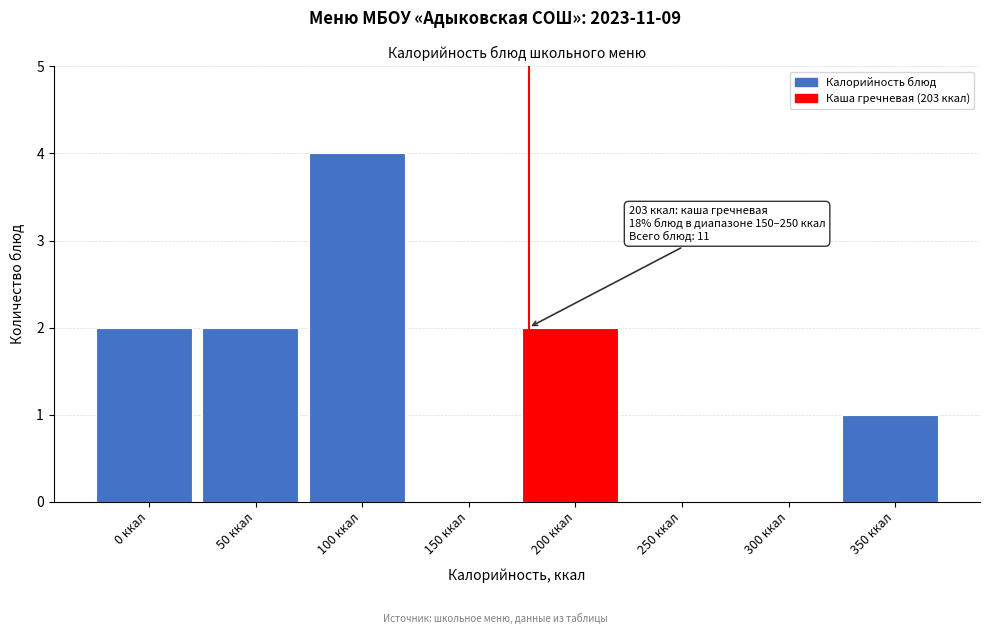

Reading left to right, extract all data points from this chart.

0 ккал=2	50 ккал=2	100 ккал=4	150 ккал=0	200 ккал=2	250 ккал=0	300 ккал=0	350 ккал=1